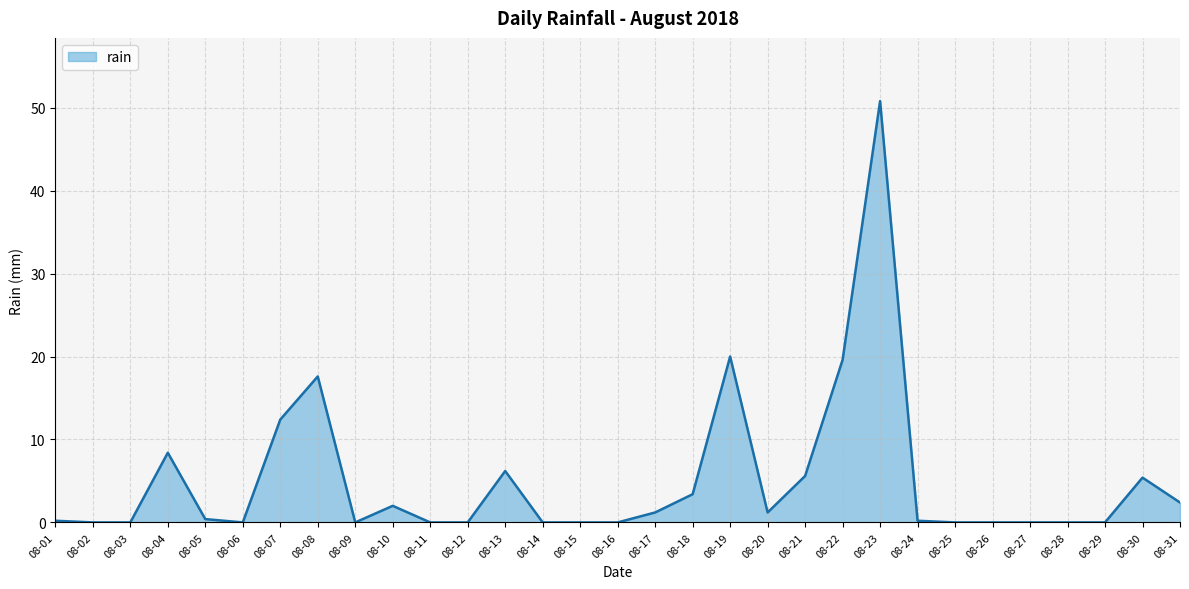

What is the difference between the maximum and second lowest values?

50.8